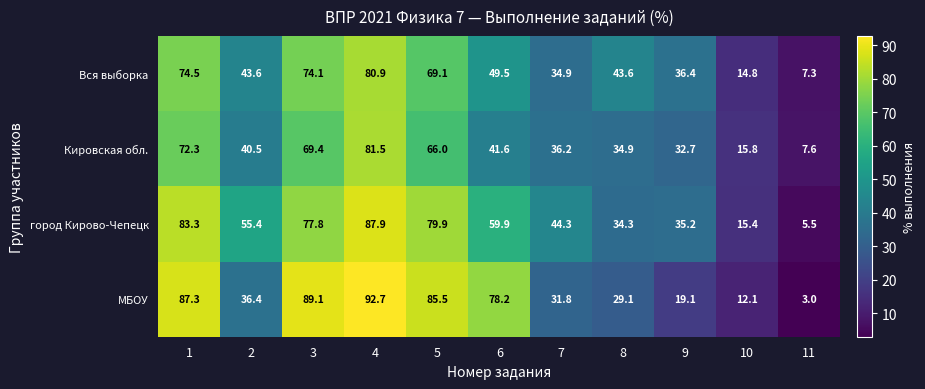

What is the difference between the second highest and second lowest values in the МБОУ series?

77.0